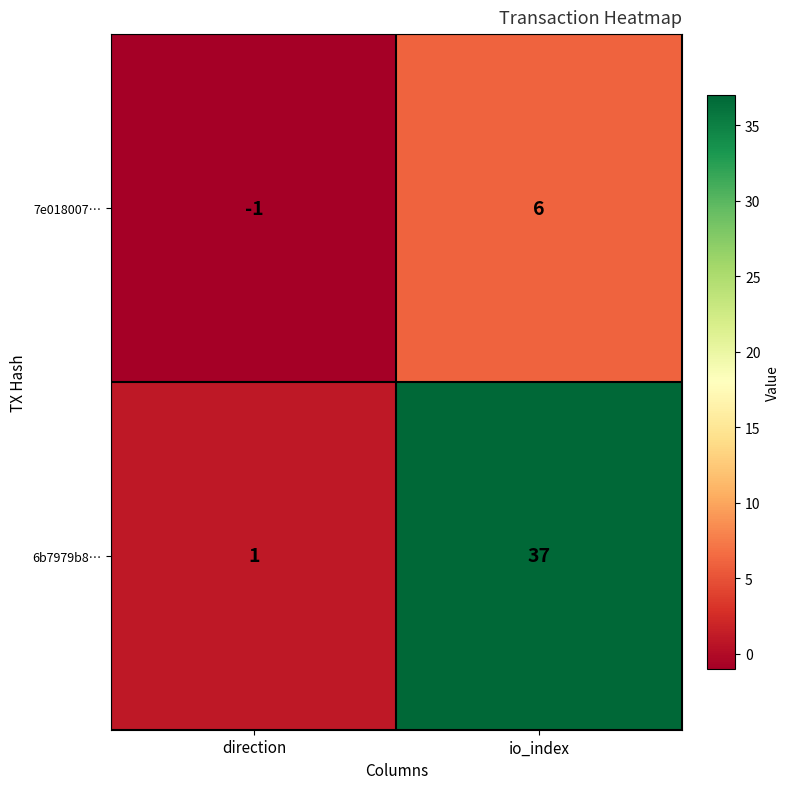

What value does the 6b7979b8… series have at io_index, to the nearest 10?

40